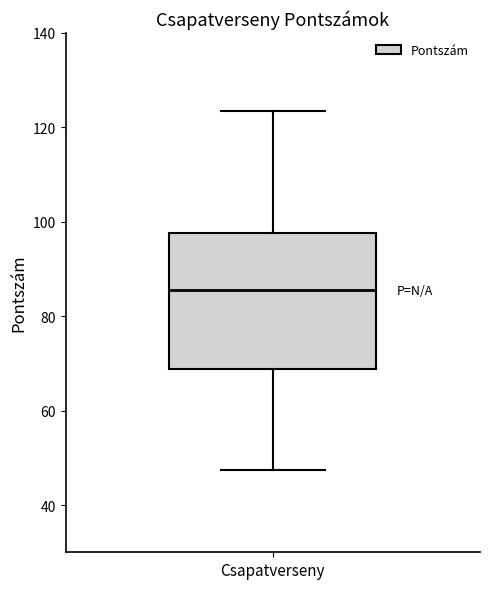

Where does the median line of the box for Csapatverseny sit on the y-axis? The values are not printed on the chart, so give them approximately, as read against the axis.

86